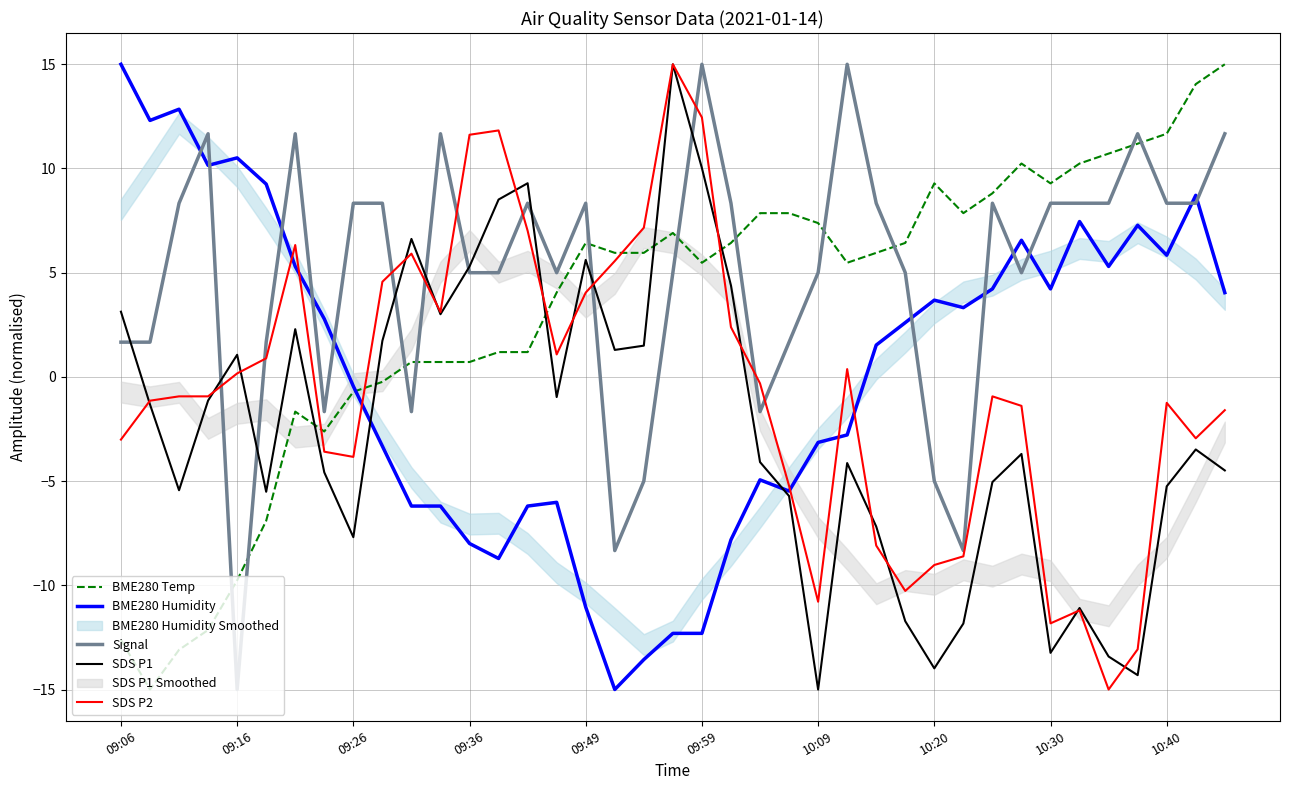

Is it true that BME280 Humidity equals -4.4 at 25?

False